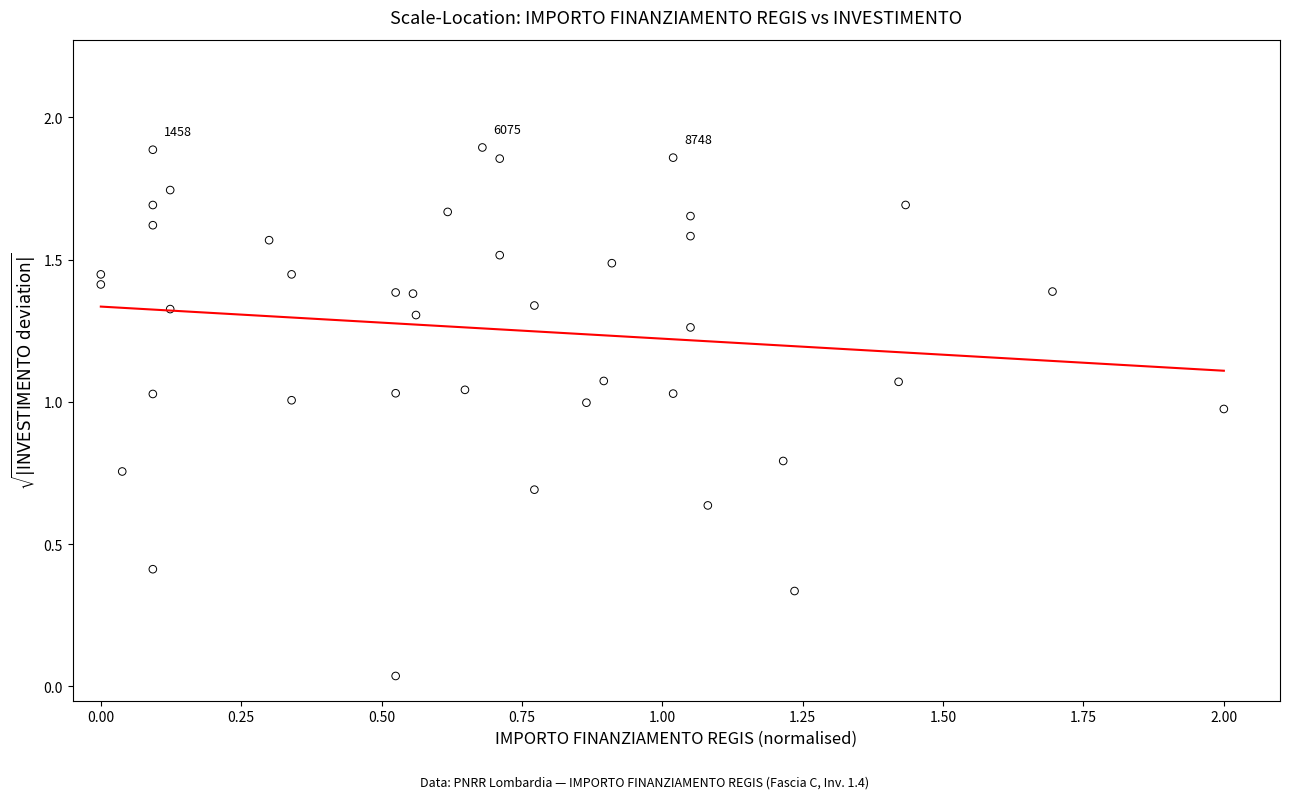

What is the range of X values (max minus min)?

2.0